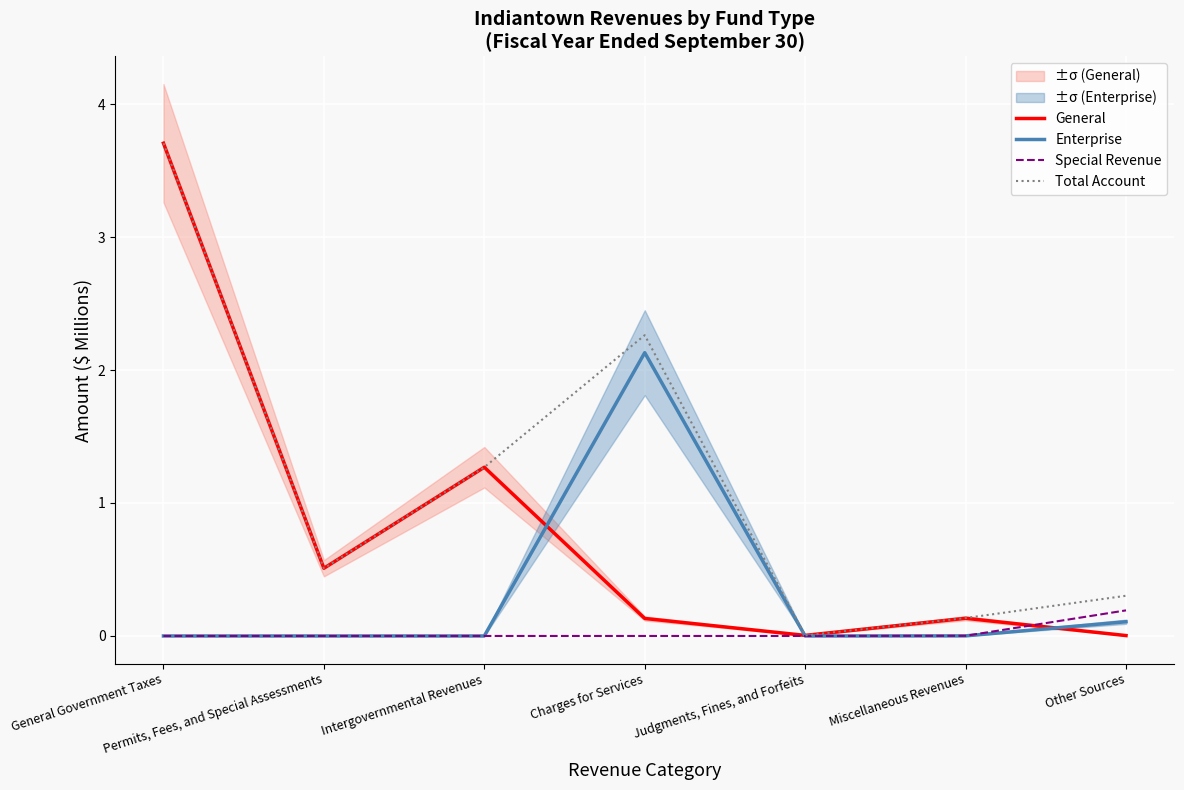

Which series ends up on top after the final intersection of General and Special Revenue?

Special Revenue